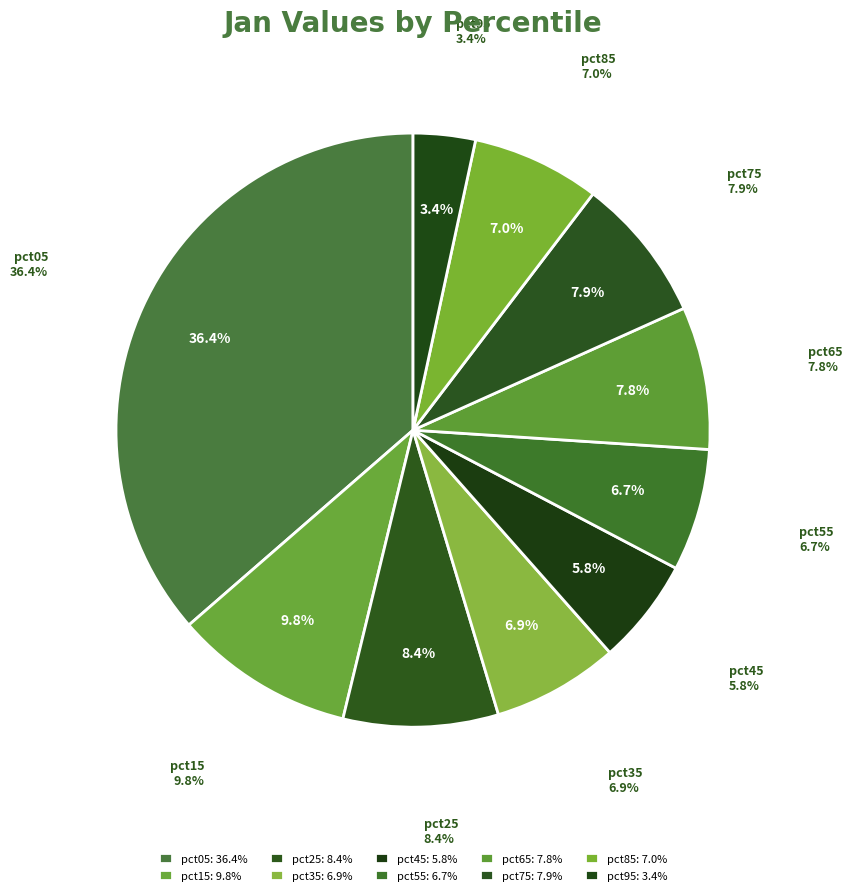

How many segments does this pie chart have?

10